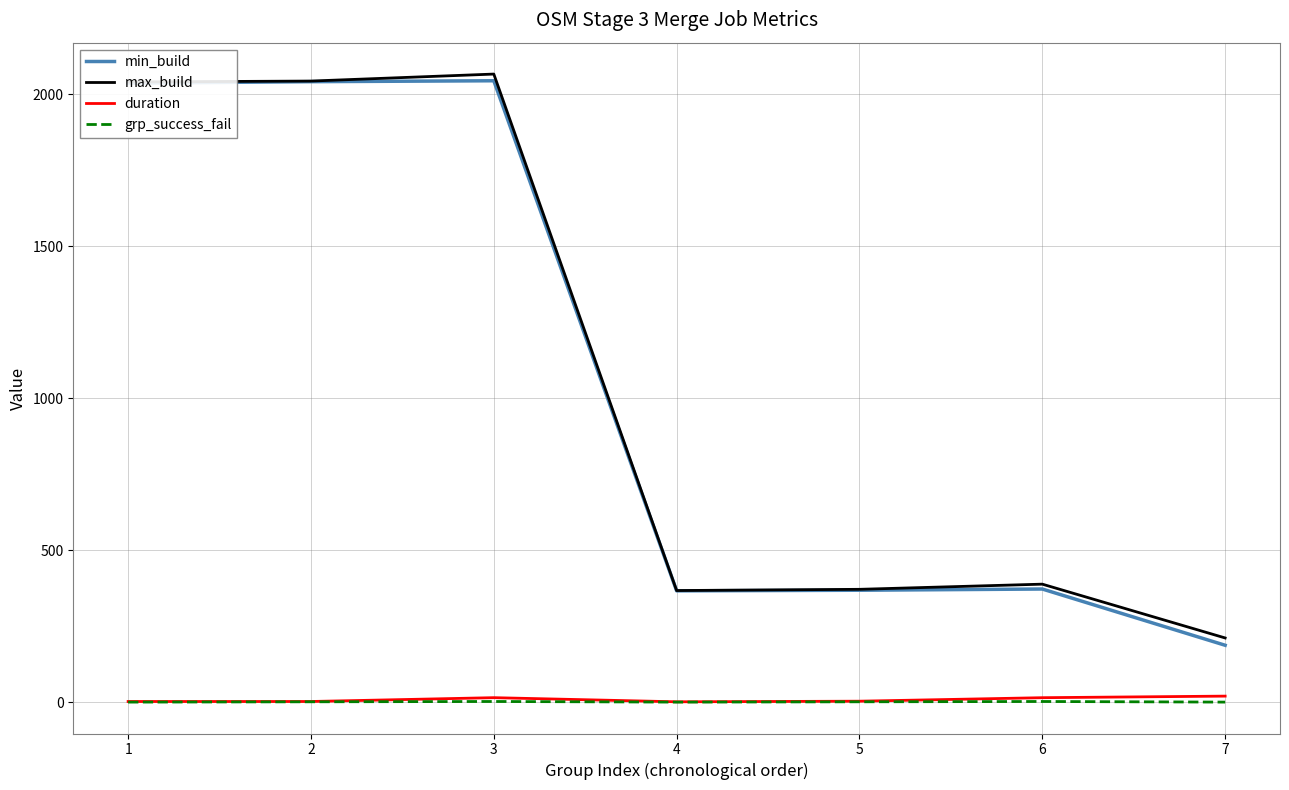

Between 4 and 7, which series saw the biggest shift?

min_build